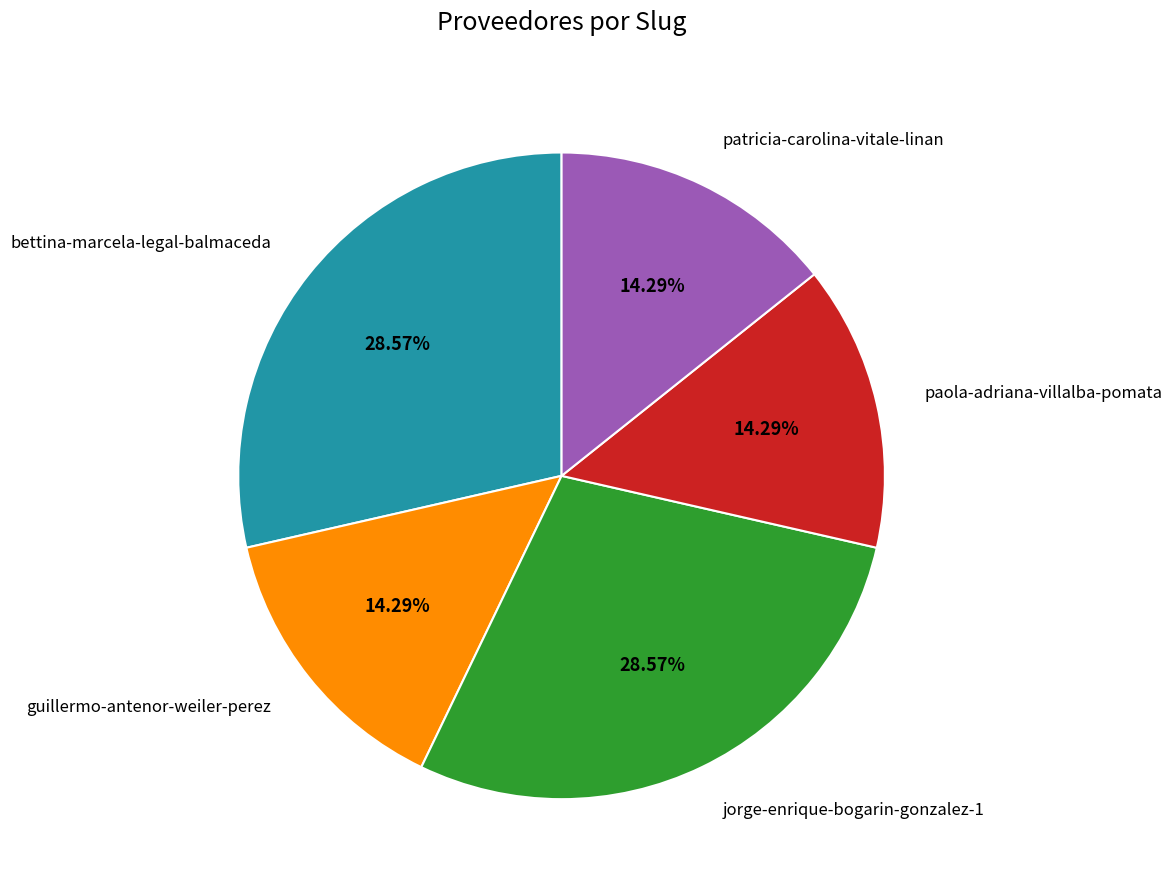

What percentage is NOT represented by jorge-enrique-bogarin-gonzalez-1?

71.4%